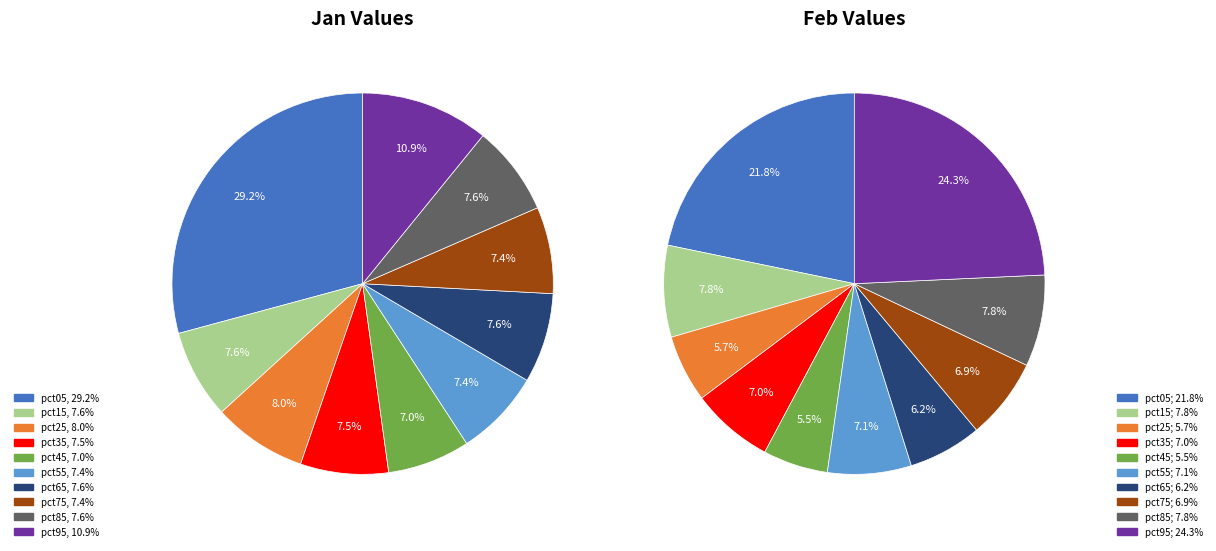

Is 3 the majority of the pie?

No